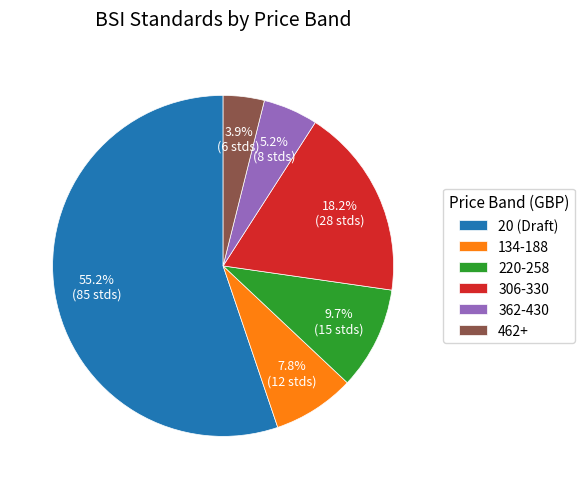

What is the majority slice?

20 (Draft)